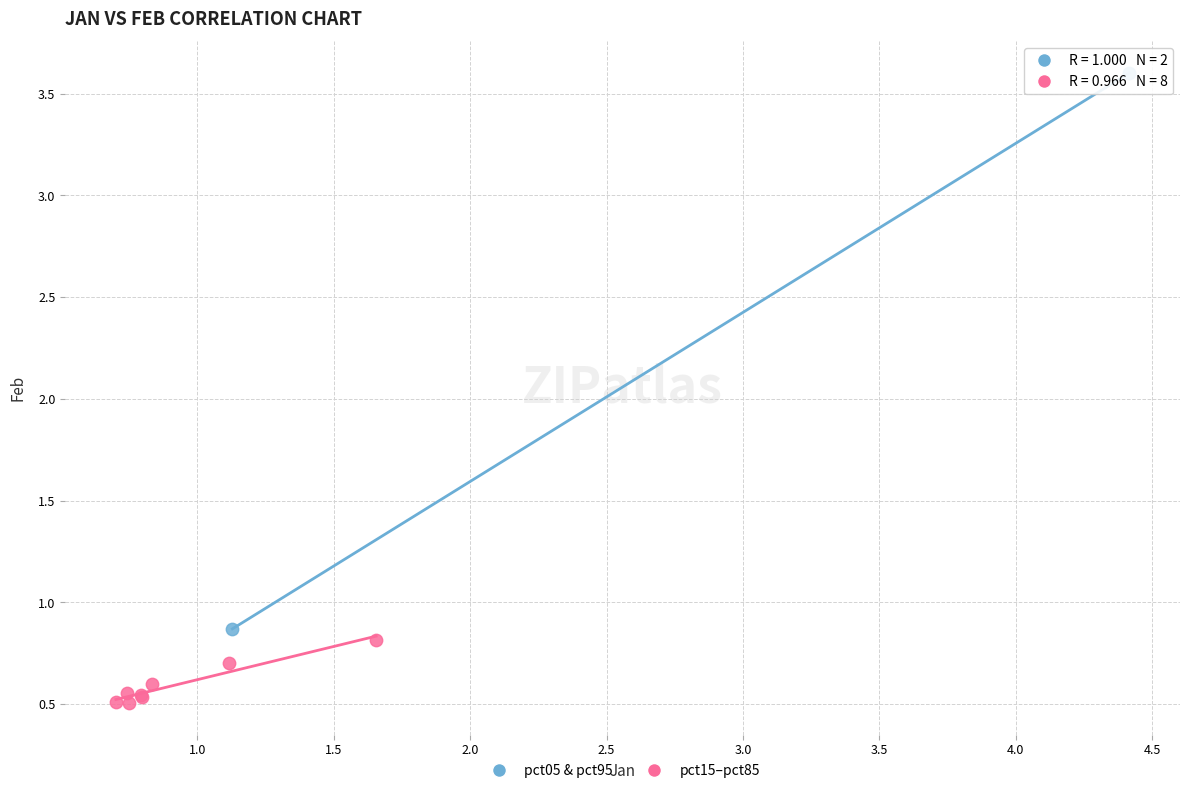

Which series has the largest Y range (max minus min)?

pct05 & pct95